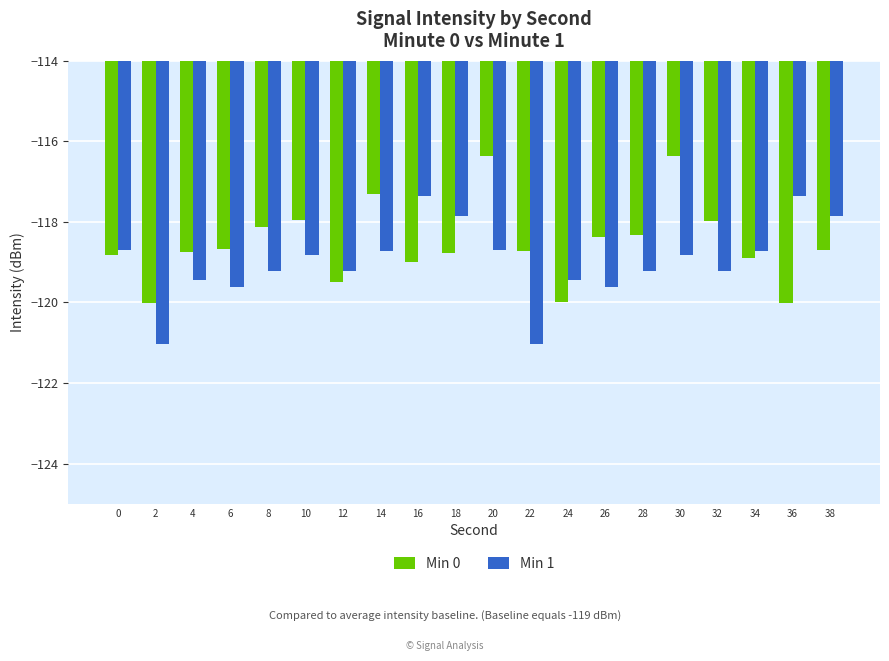

How many categories are shown in the chart?

20